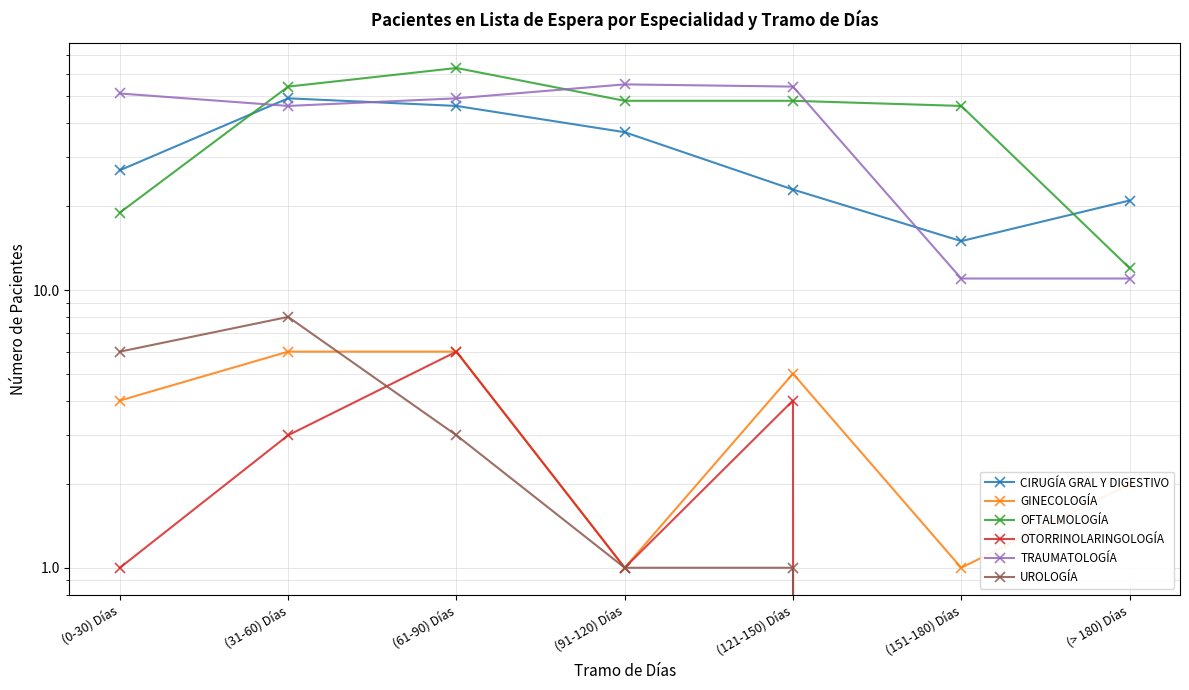

True or false: OTORRINOLARINGOLOGÍA and TRAUMATOLOGÍA intersect in this chart.

False